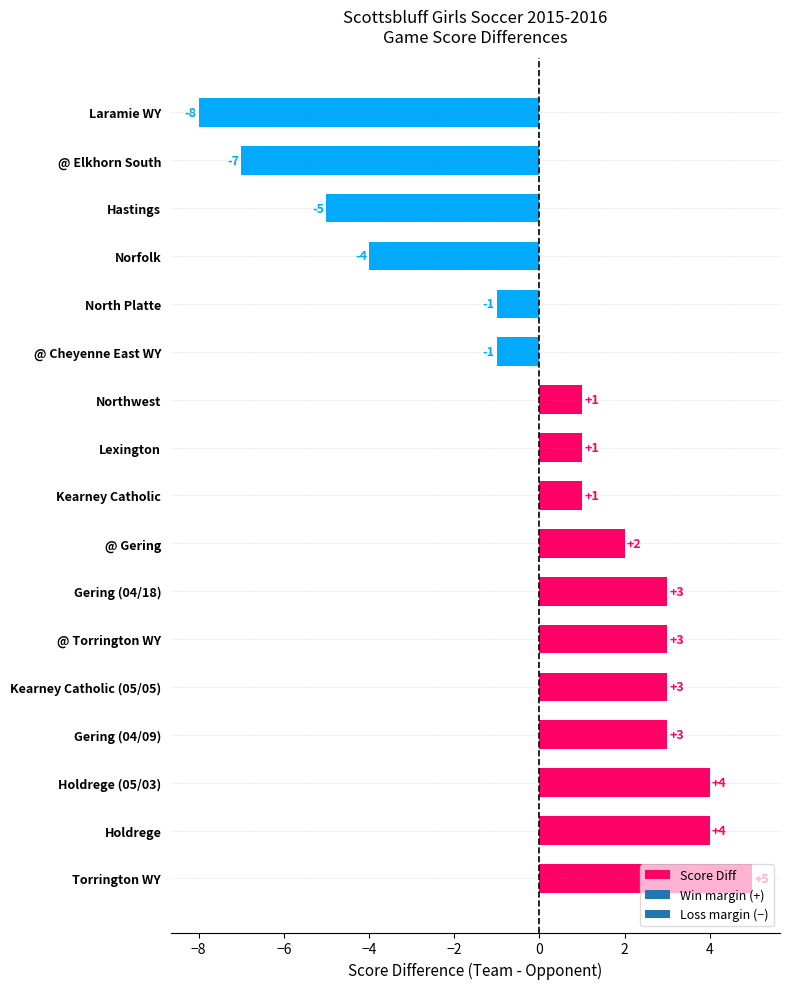

What is the change in value from Gering (04/18) to Laramie WY?

-11